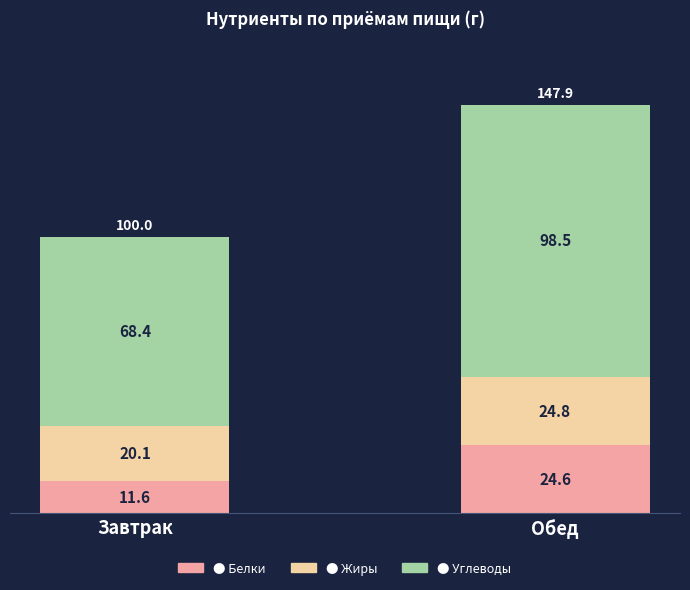

At which category is the sum across all series the highest?

Обед